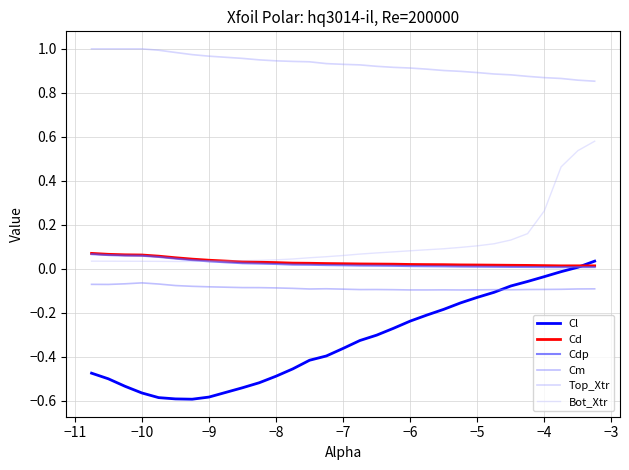

What is the minimum value for Top_Xtr?

0.9